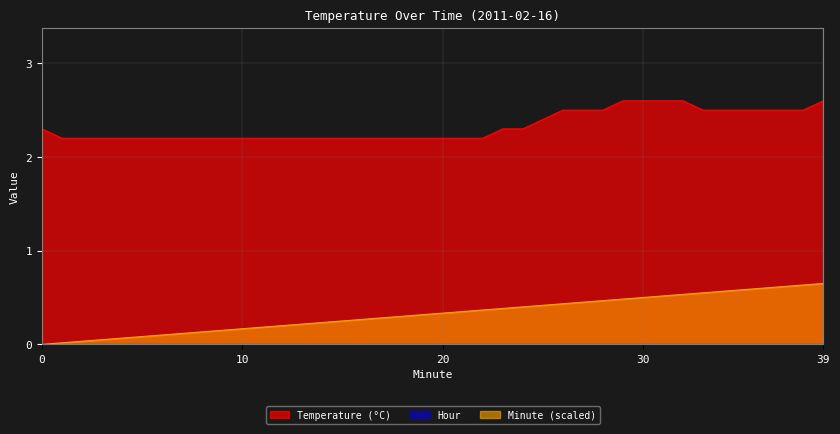

Reading left to right, what are all the values shown in this chart?

Temperature (°C): 0=2.3	1=2.2	2=2.2	3=2.2	4=2.2	5=2.2	6=2.2	7=2.2	8=2.2	9=2.2	10=2.2	11=2.2	12=2.2	13=2.2	14=2.2	15=2.2	16=2.2	17=2.2	18=2.2	19=2.2	20=2.2	21=2.2	22=2.2	23=2.3	24=2.3	25=2.4	26=2.5	27=2.5	28=2.5	29=2.6	30=2.6	31=2.6	32=2.6	33=2.5	34=2.5	35=2.5	36=2.5	37=2.5	38=2.5	39=2.6
Minute: 0=0.0	1=0.0	2=0.0	3=0.1	4=0.1	5=0.1	6=0.1	7=0.1	8=0.1	9=0.1	10=0.2	11=0.2	12=0.2	13=0.2	14=0.2	15=0.2	16=0.3	17=0.3	18=0.3	19=0.3	20=0.3	21=0.3	22=0.4	23=0.4	24=0.4	25=0.4	26=0.4	27=0.5	28=0.5	29=0.5	30=0.5	31=0.5	32=0.5	33=0.6	34=0.6	35=0.6	36=0.6	37=0.6	38=0.6	39=0.7